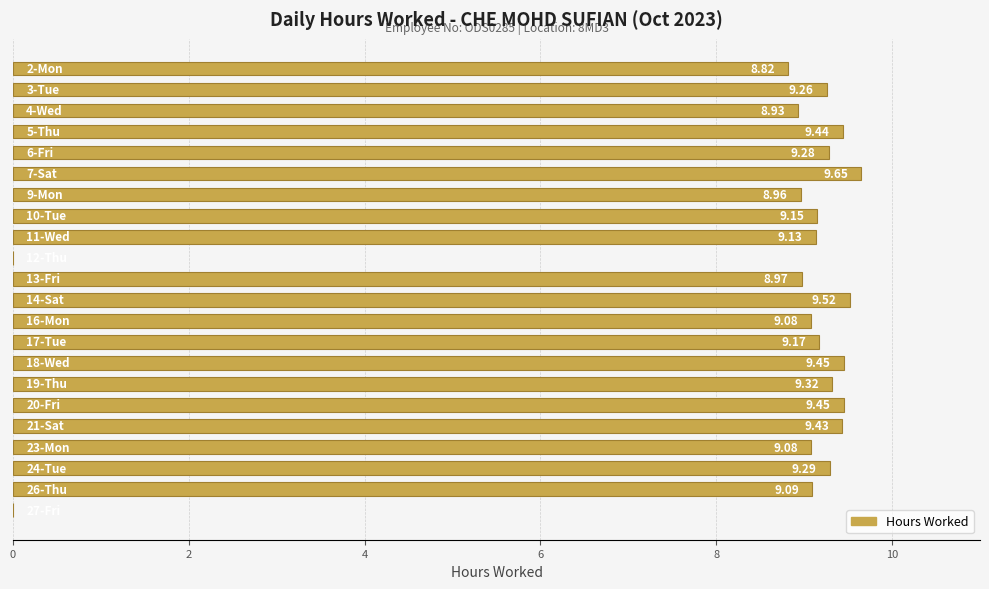

Are the bars horizontal?

Yes